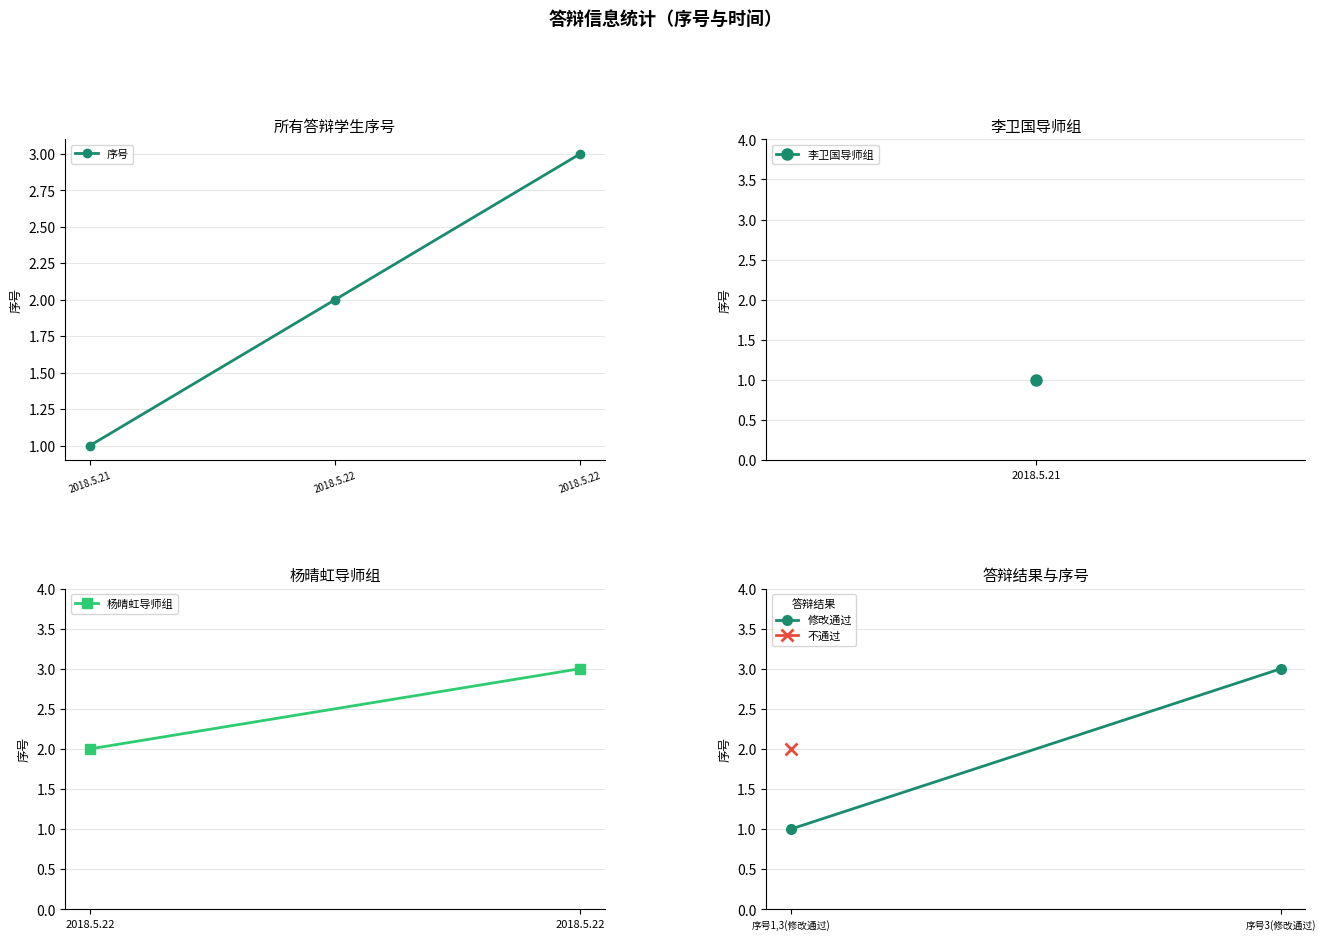

Does the chart display data point markers on the line(s)?

Yes